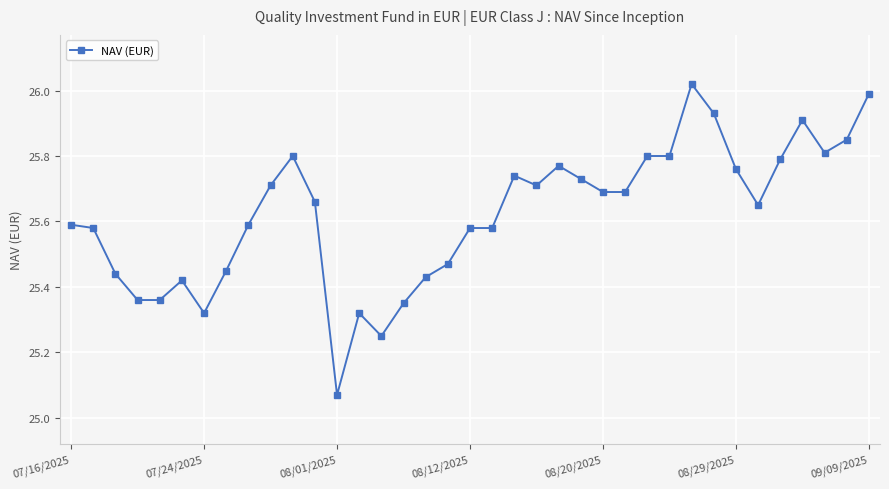

What is the sum of all values?

948.0